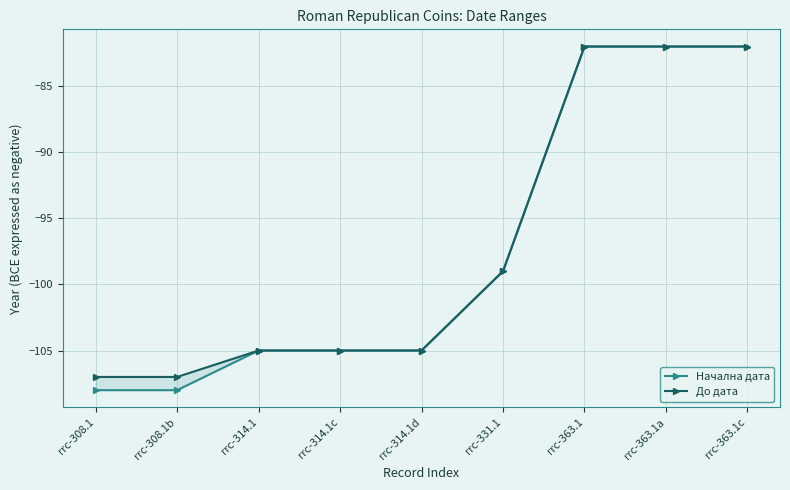

At how many categories does at least one series exceed -107?

7